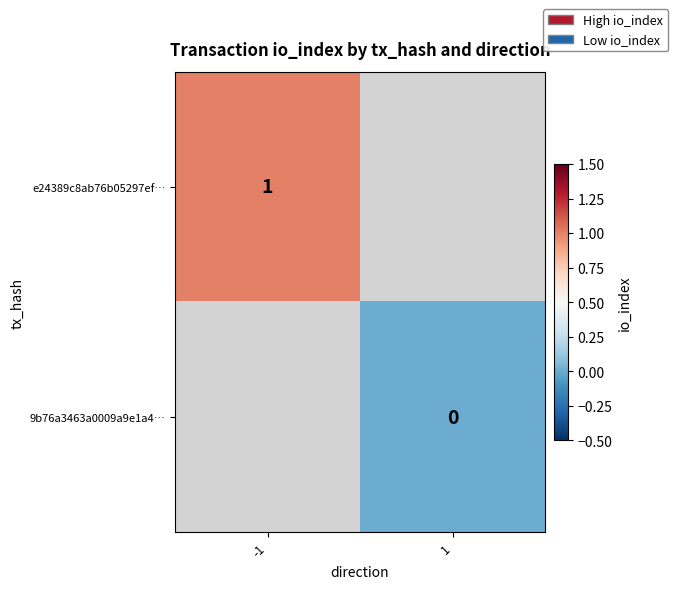

The value of e24389c8ab76b05297ef… at -1 is 2. True or false?

False